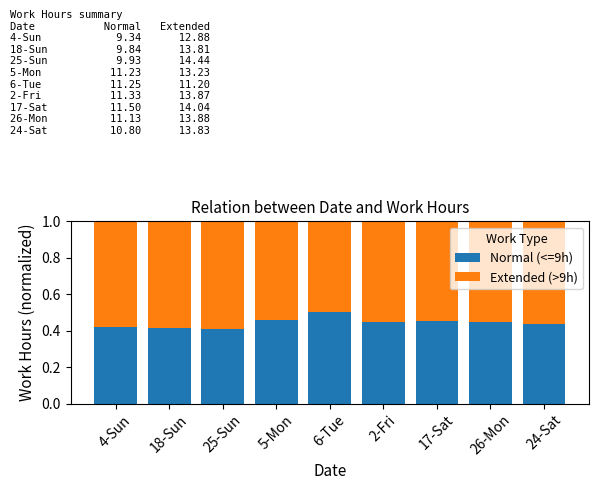

What is the total value across all series at 26-Mon?

1.0